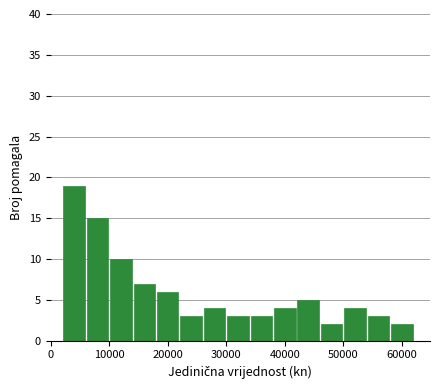

Read against the x-axis, roughly where is the centre of the tallest bar?

4000